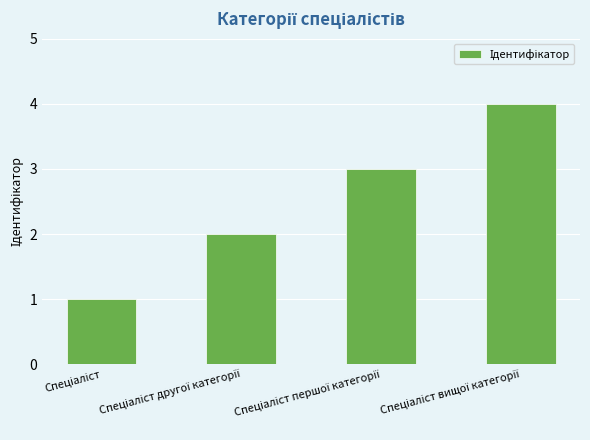

What is the maximum value shown in the chart?

4